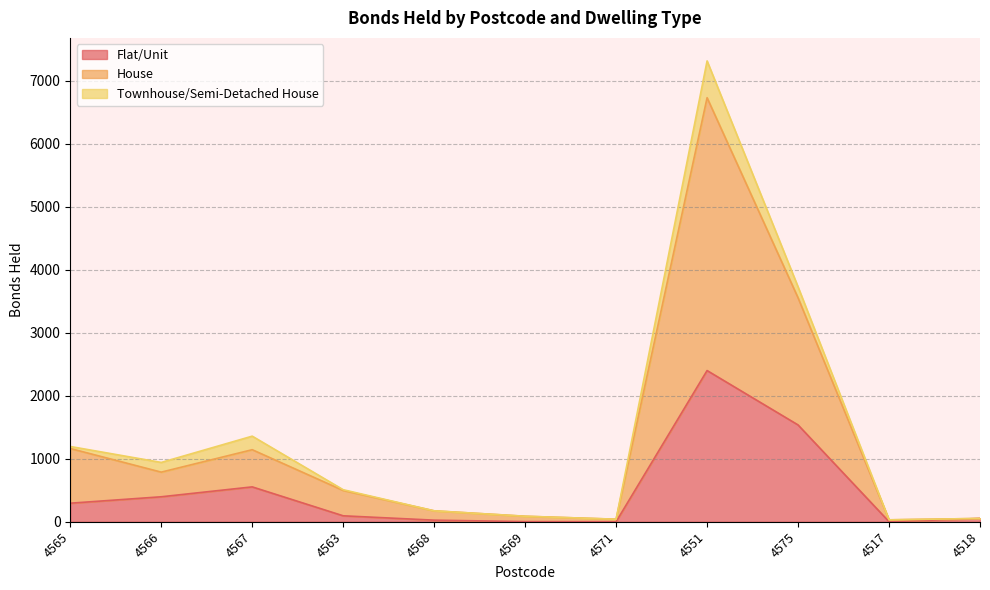

The value of Flat/Unit at 4567 is 984. True or false?

False